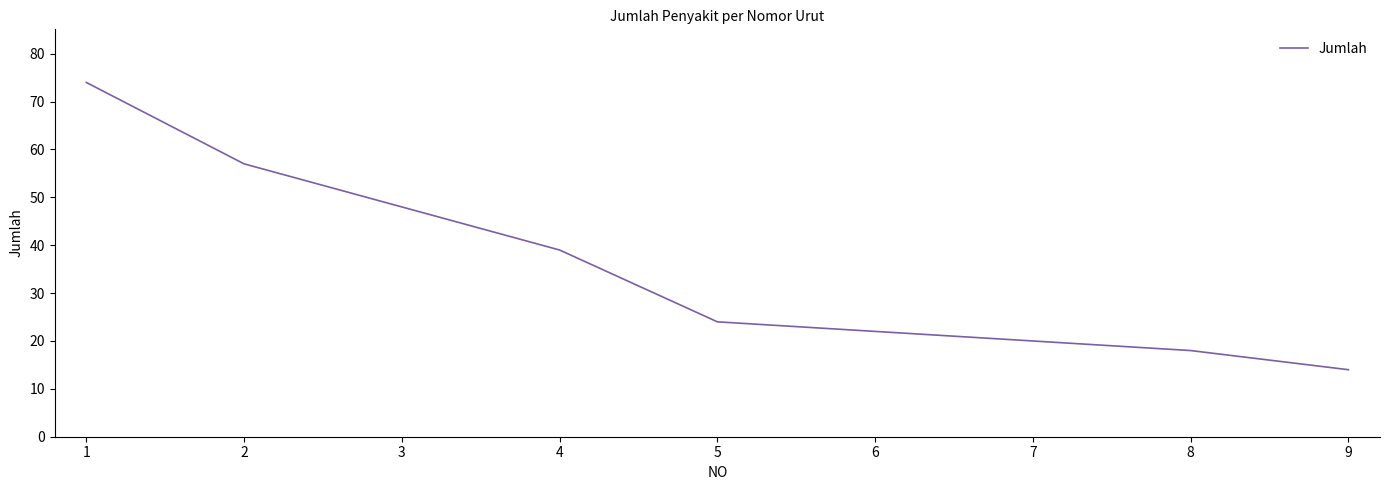

Does the chart display data point markers on the line(s)?

No